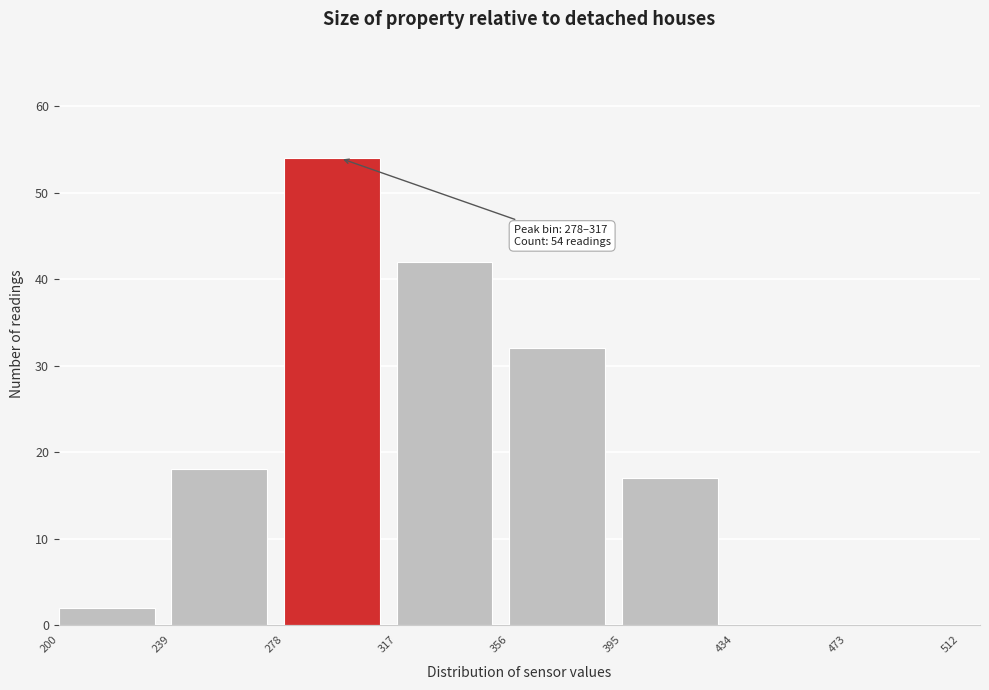

Over which range of the x-axis is the bar tallest?

278 to 317